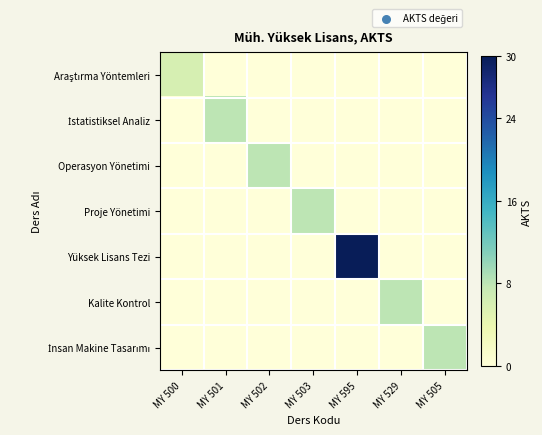

Which series has the largest total across all categories?

Yüksek Lisans Tezi